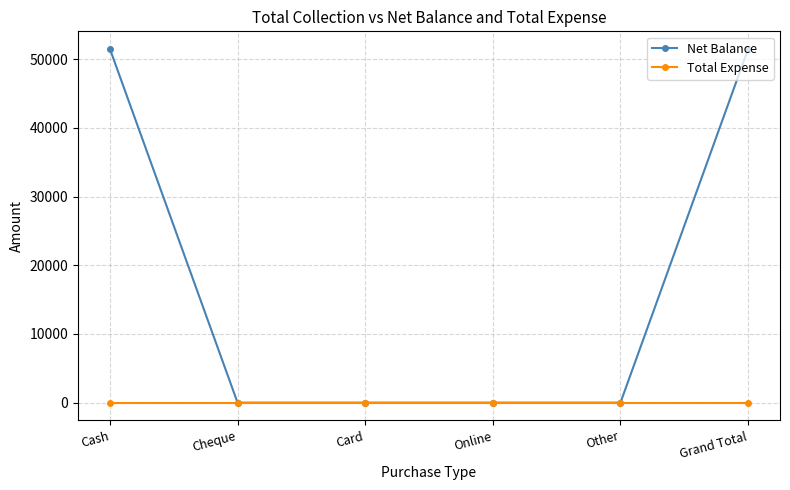

List the series in order of their peak value, lowest first.

Total Expense, Net Balance